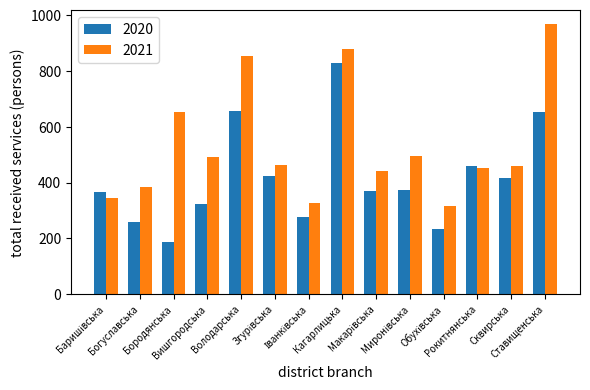

How many series are shown in this chart?

2